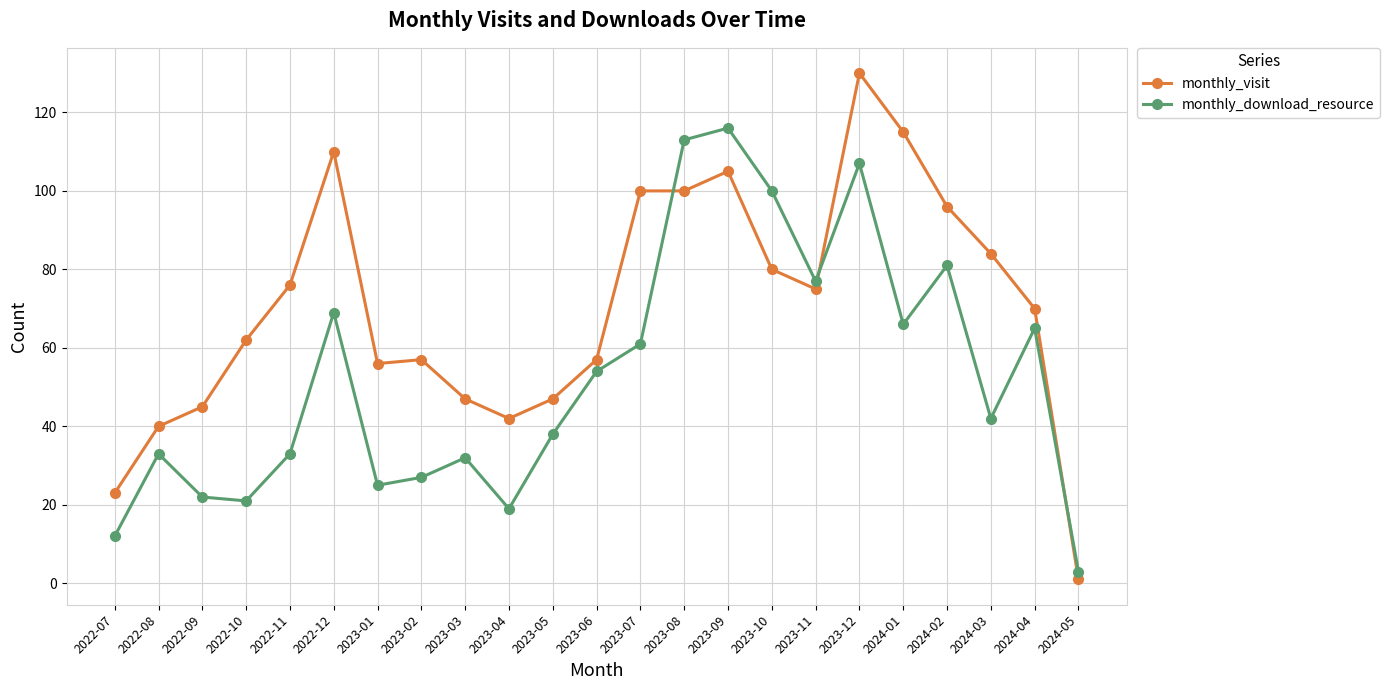

At which label is monthly_download_resource closest to 59?

2023-07